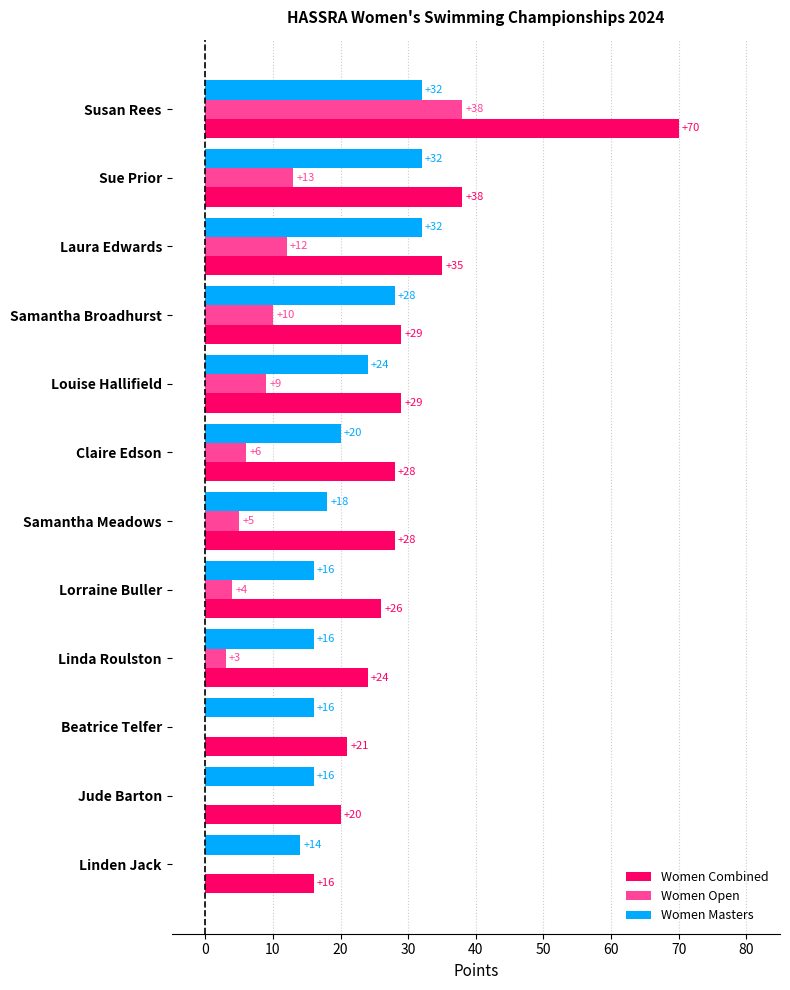

Which series has the largest range (max minus min)?

Women Combined